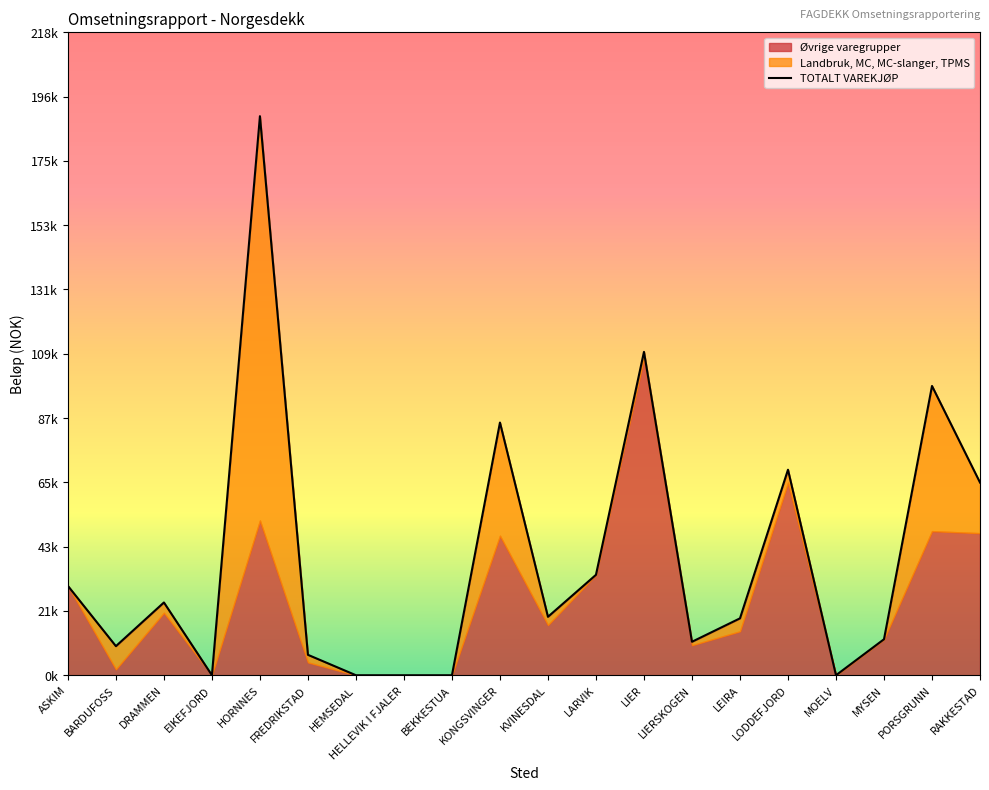

Where is the data nearest to the value 95149?

PORSGRUNN